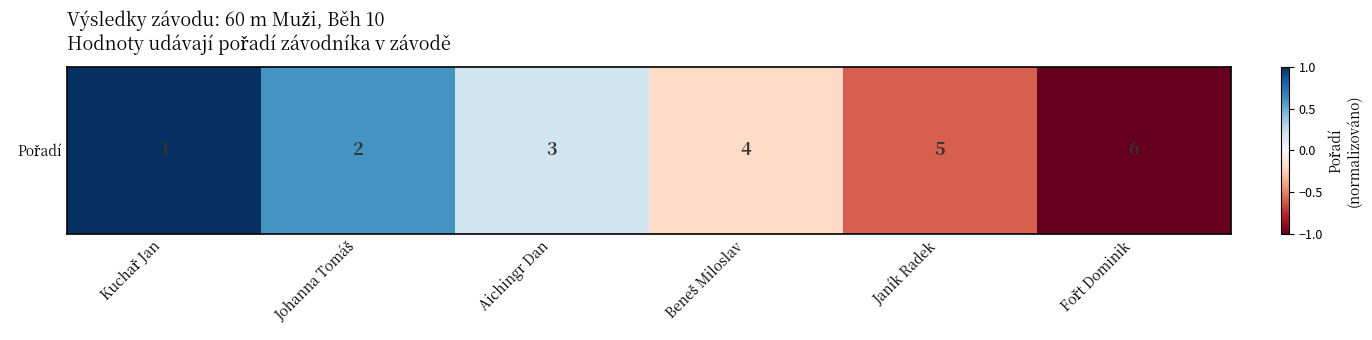

Between Johanna Tomáš and Janík Radek, which is larger?

Johanna Tomáš